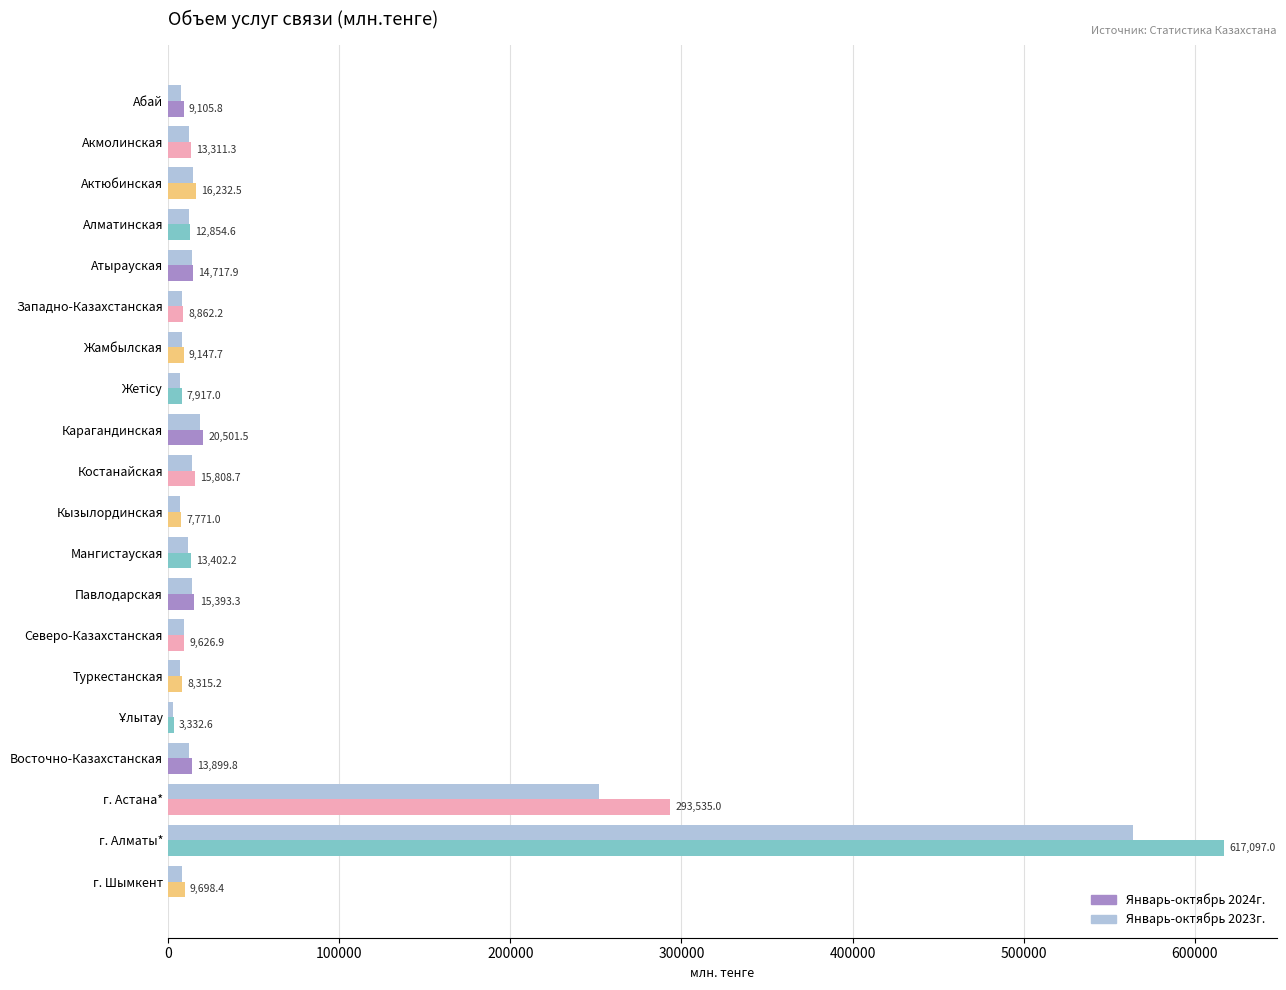

The value at г. Шымкент is 7955.2. True or false?

True